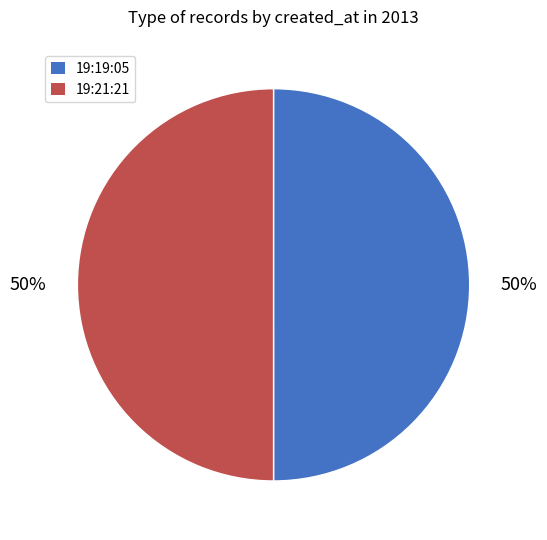

To the nearest percent, what is the average slice percentage?

50%